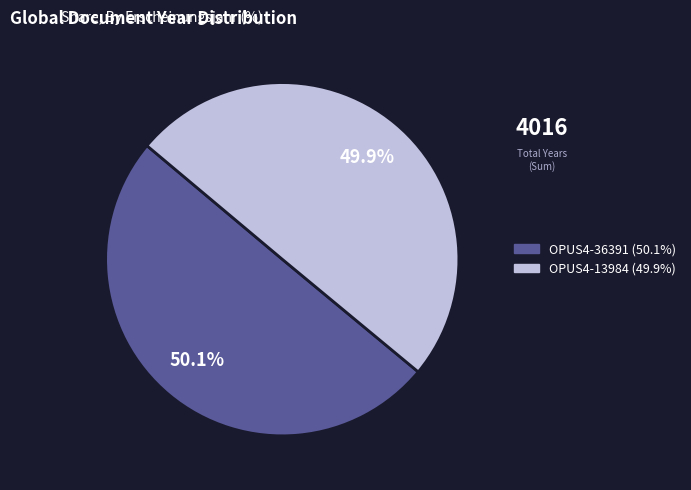

The OPUS4-13984 slice represents 63% of the pie. True or false?

False